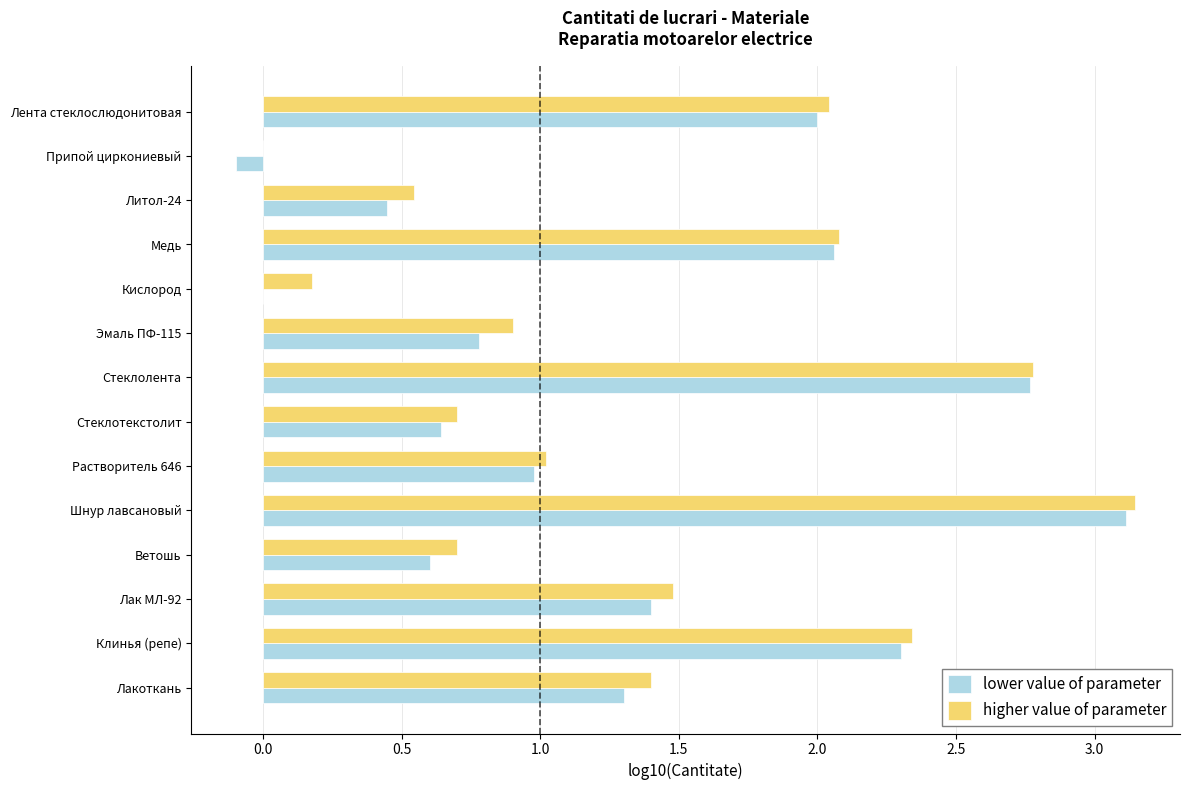

How many values in higher value of parameter are above zero?

13